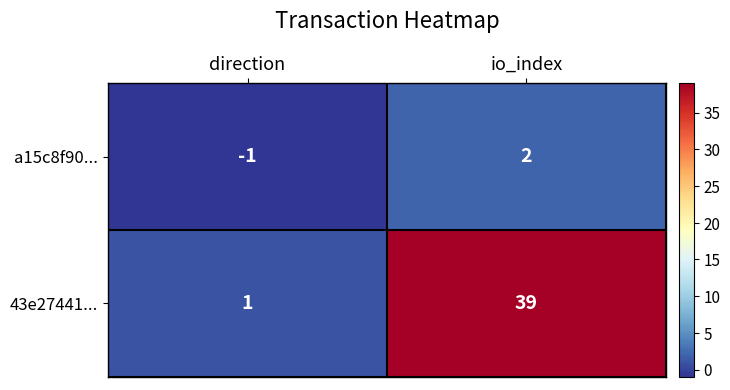

Between direction and io_index, which series saw the biggest shift?

43e27441...